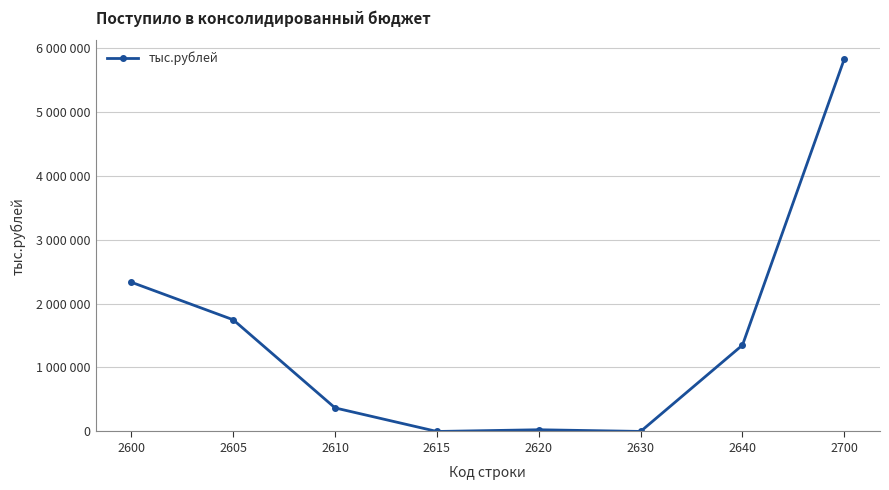

True or false: the data shows 5824058 at 2700.

True